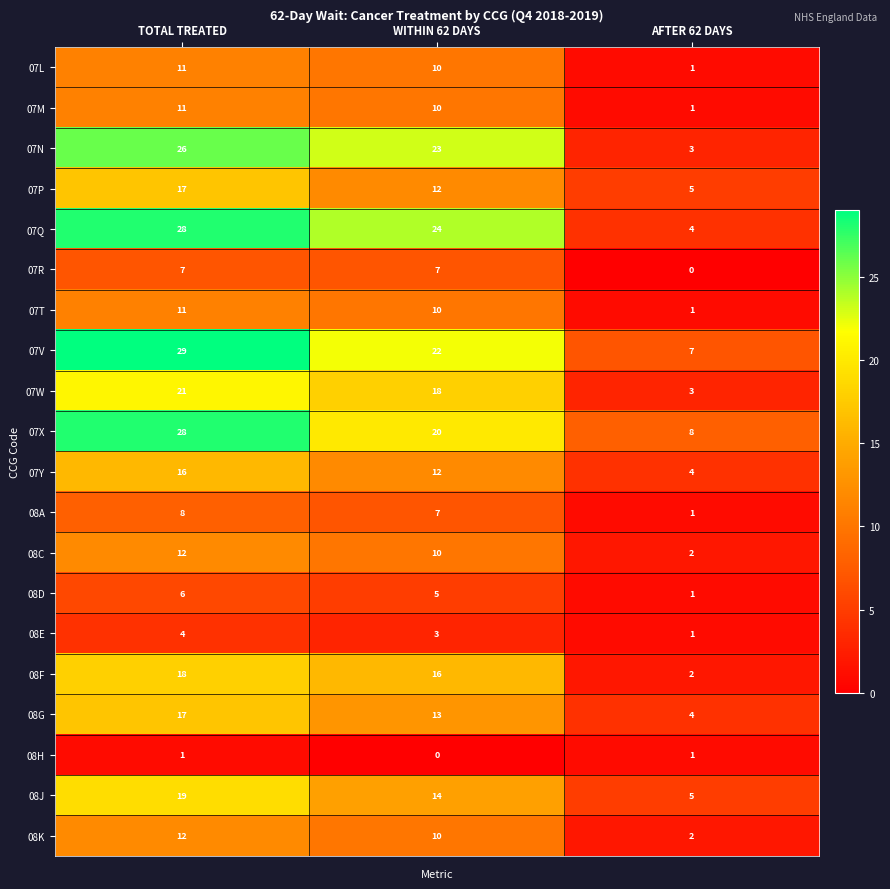

What is the spread (max minus min) of values at AFTER 62 DAYS?

8